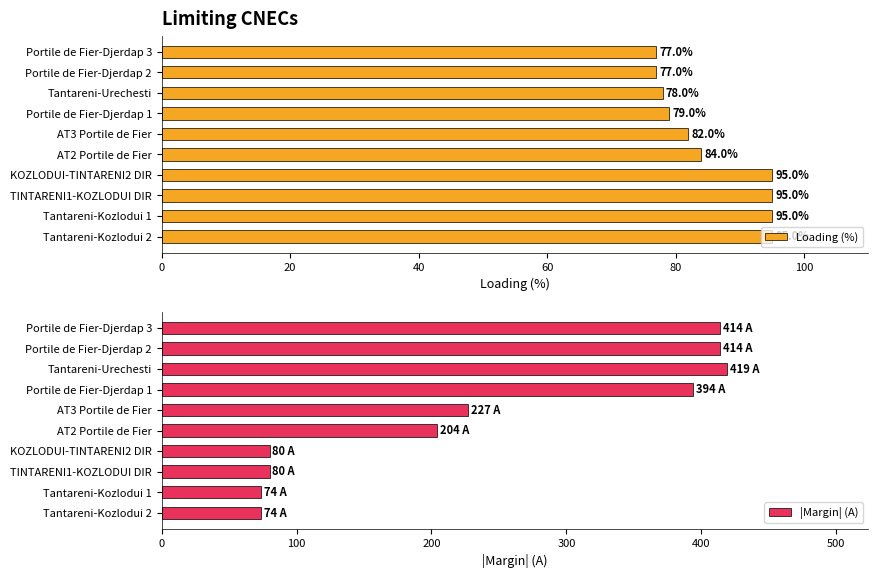

What is the difference between the maximum and minimum values in the Loading (%) series?

18